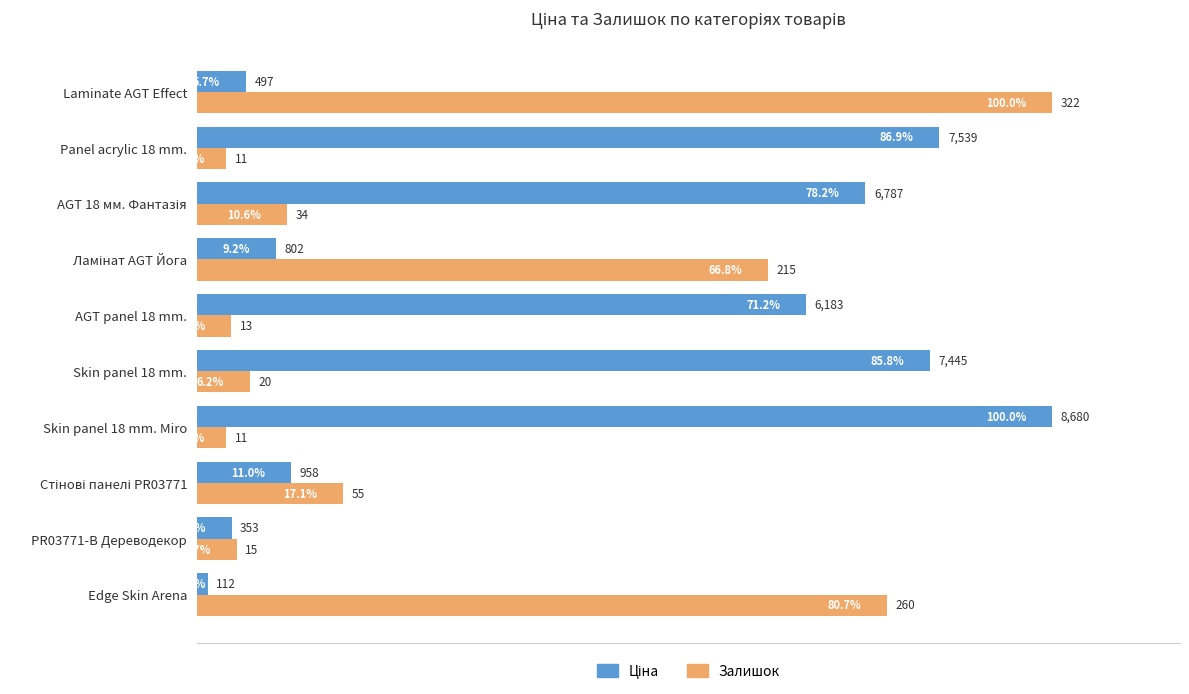

At which category is the sum across all series the highest?

Laminate AGT Effect